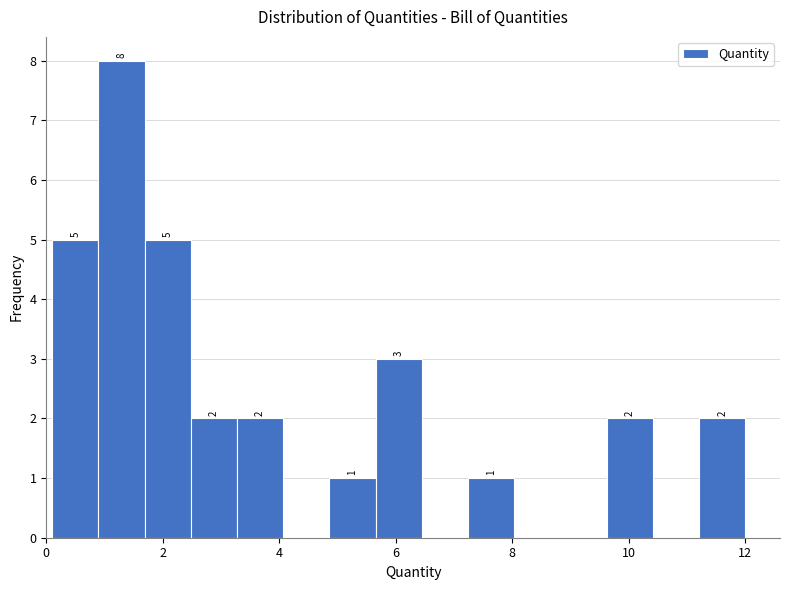

Around what value on the x-axis is the tallest bar? Give the approximate position of its centre, as read against the axis.

1.2